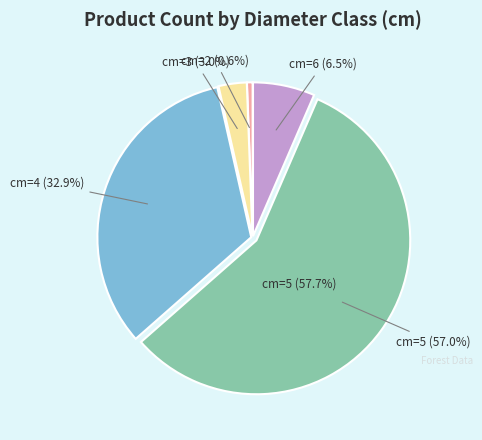

True or false: cm=5 accounts for 57% of the total.

True